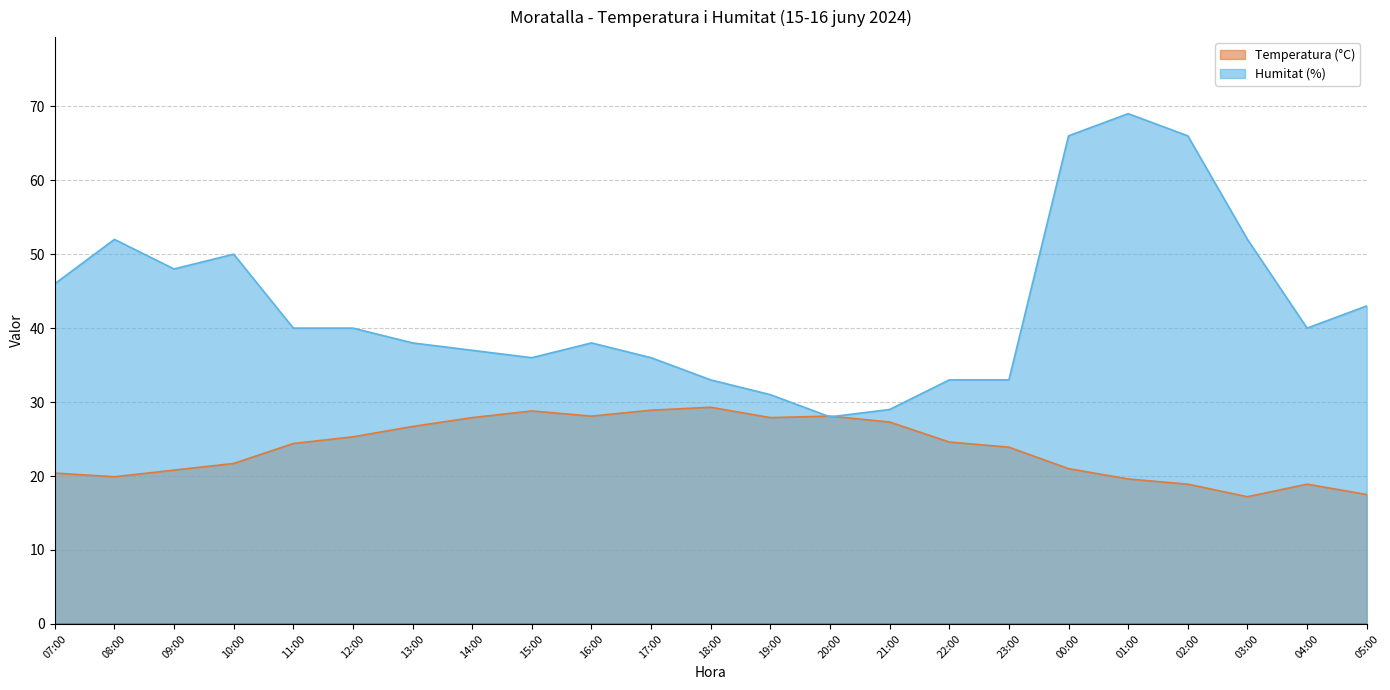

What is the total value across all series at 10:00?

71.7